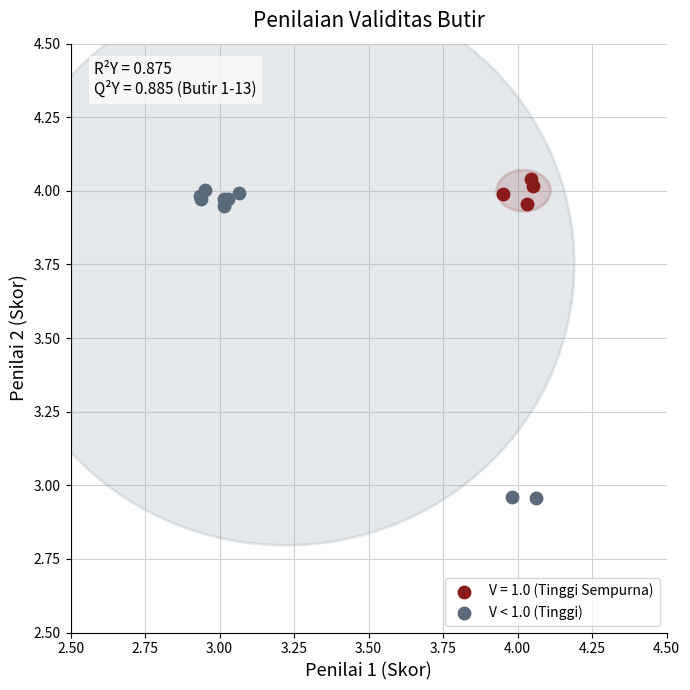

Which series reaches the minimum Y coordinate?

V < 1.0 (Tinggi)